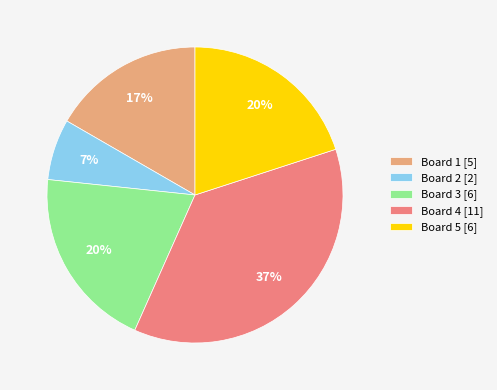

Does Board 2 represent more than half of the total?

No